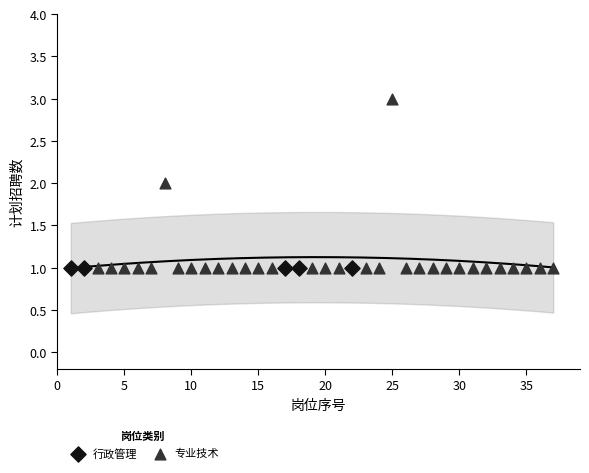

Which series reaches the maximum Y coordinate?

专业技术